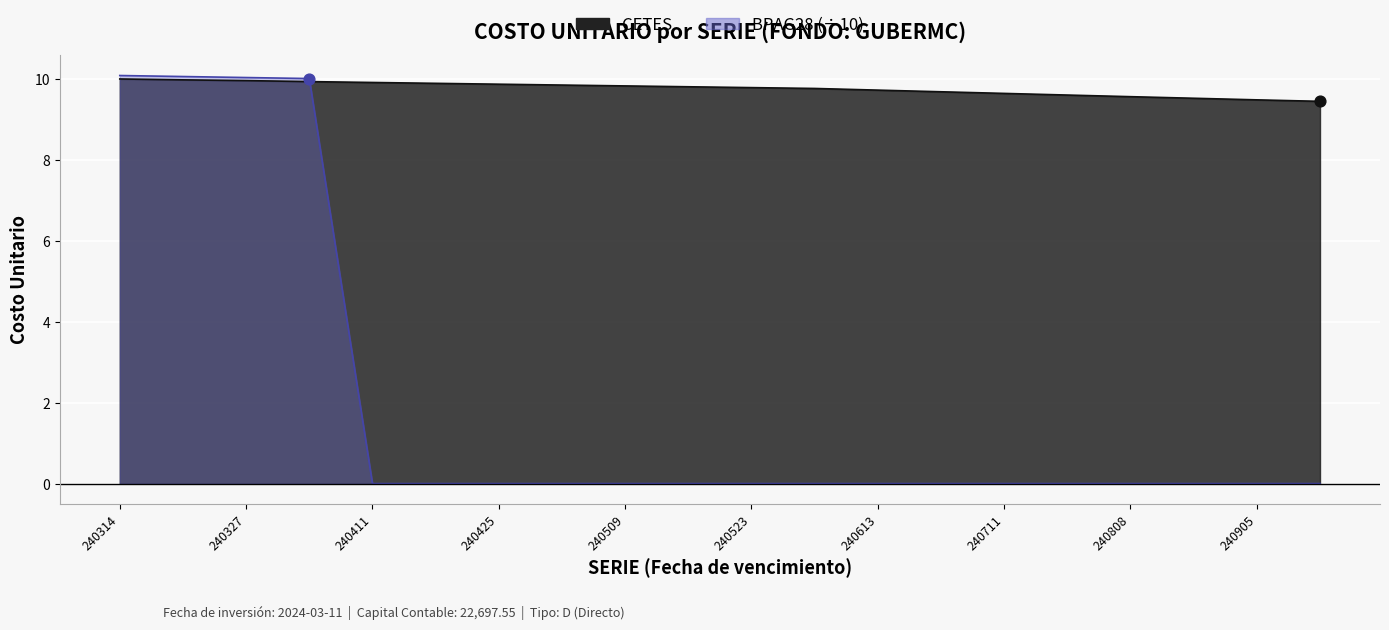

Is the value of CETES at 240314 greater than the value of BPAG28 at 240509?

Yes